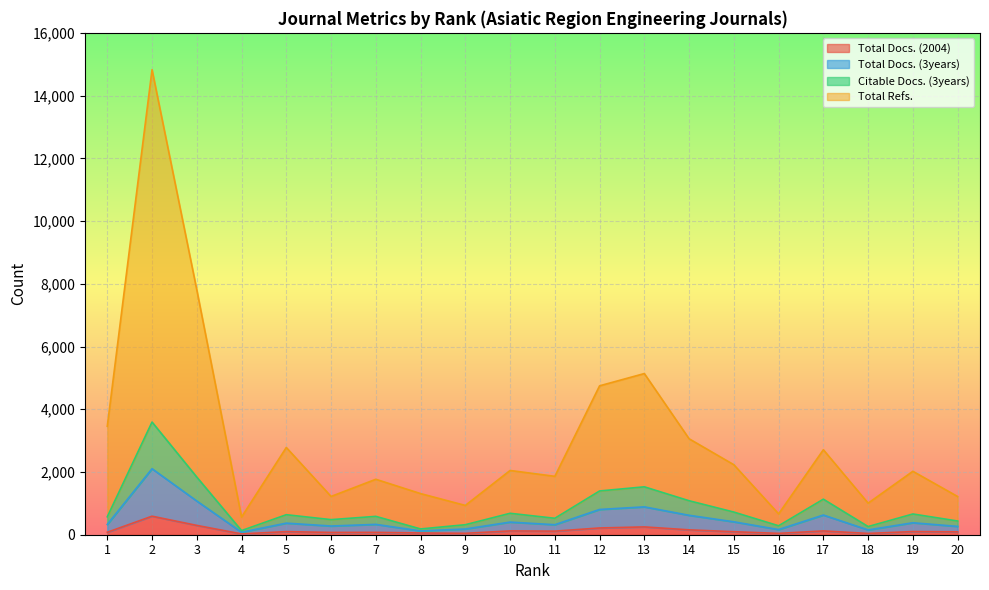

Which series has the largest total across all categories?

Total Refs.